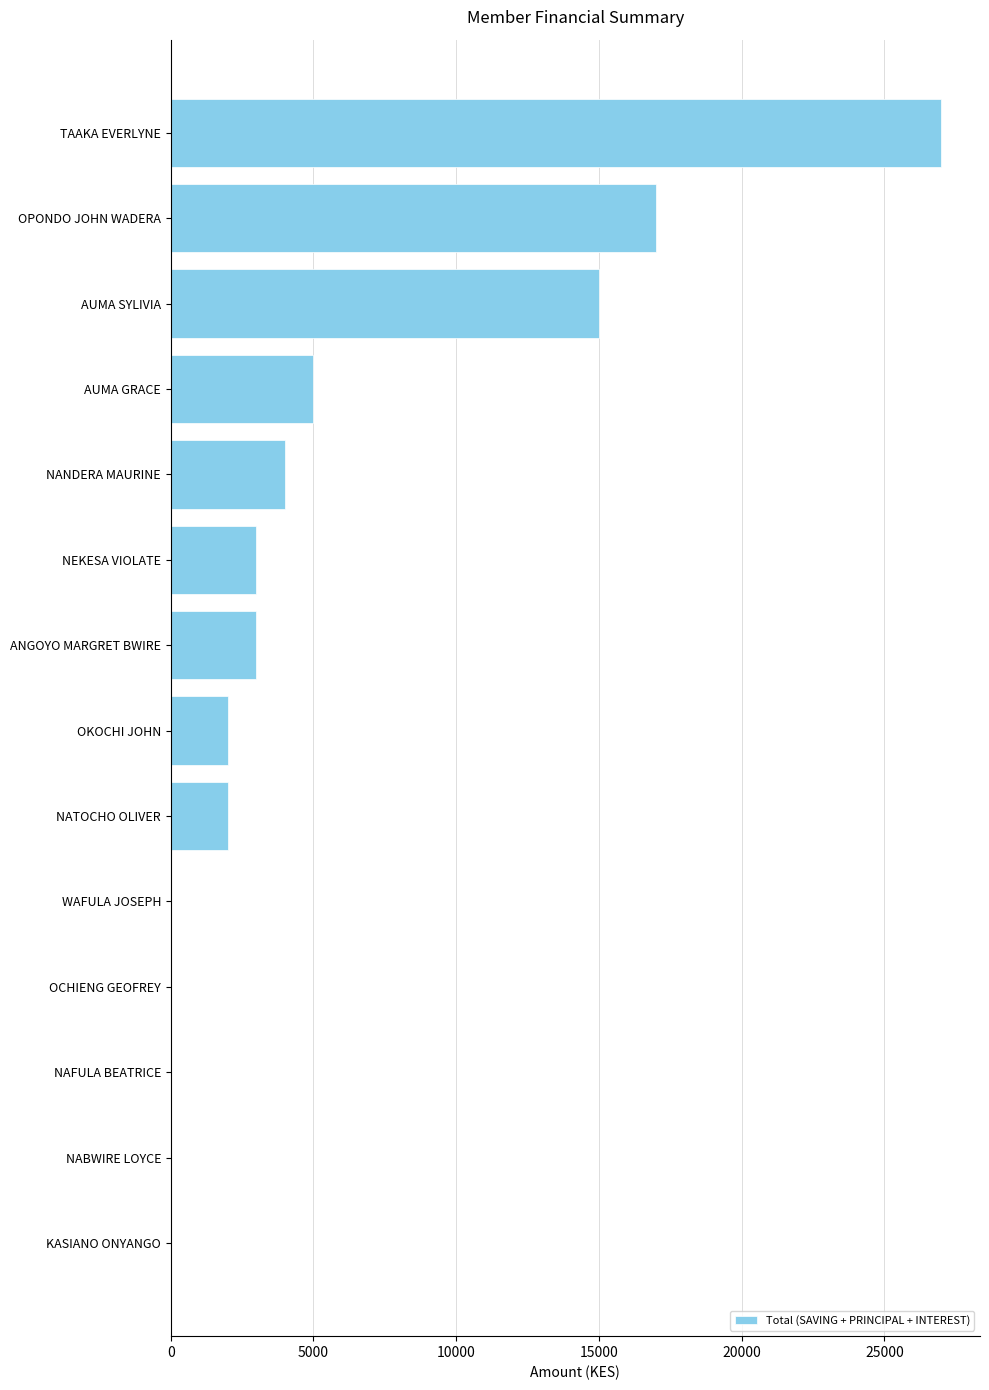

What is the change in value from NANDERA MAURINE to OCHIENG GEOFREY?

-4000